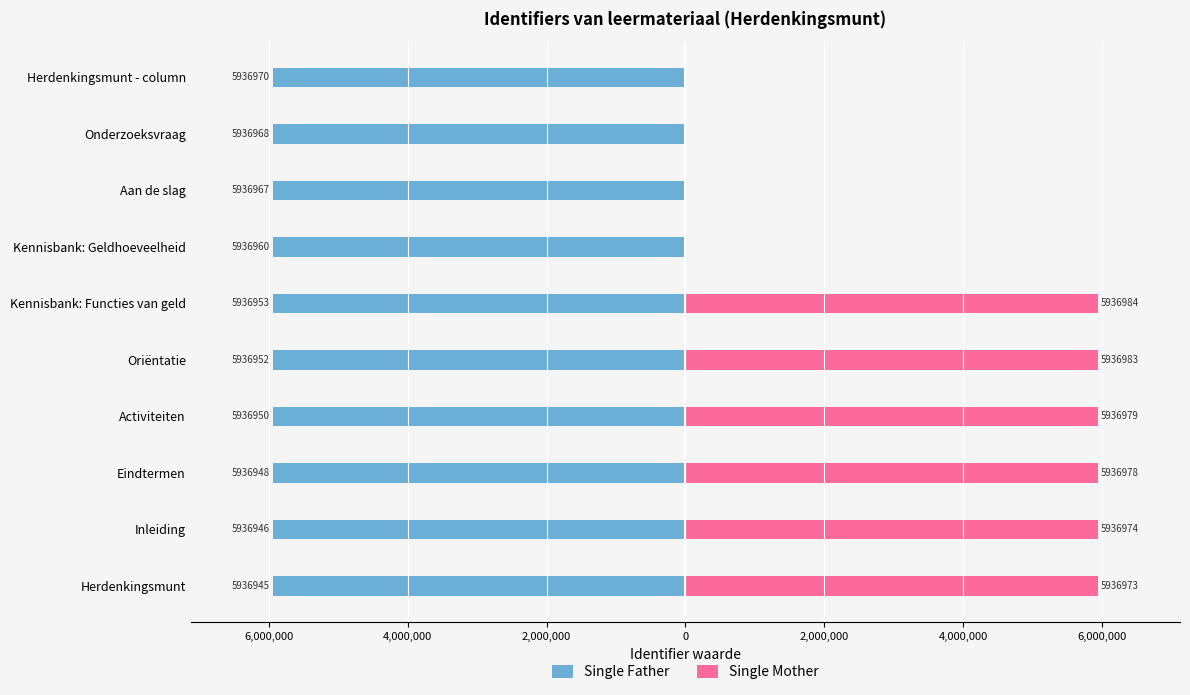

Which series has the widest spread of values?

Single Mother